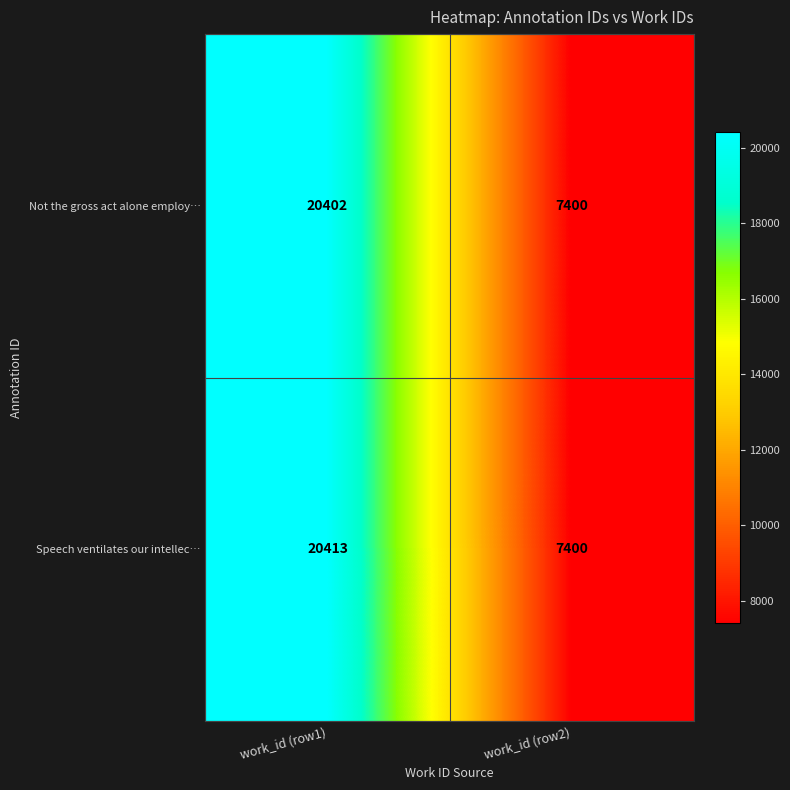

Which series has the largest range (max minus min)?

Speech ventilates our intellec…